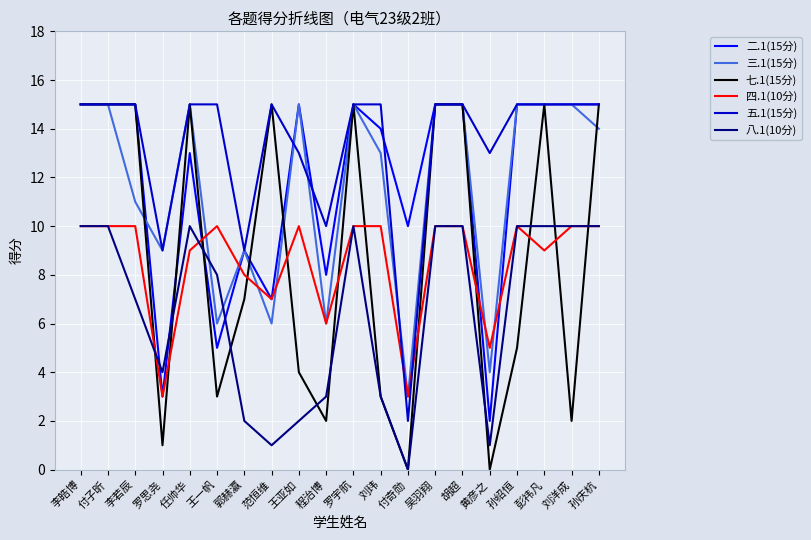

What is the sum of the 八.1(10分) values at 付子昕 and 罗宇航?

20